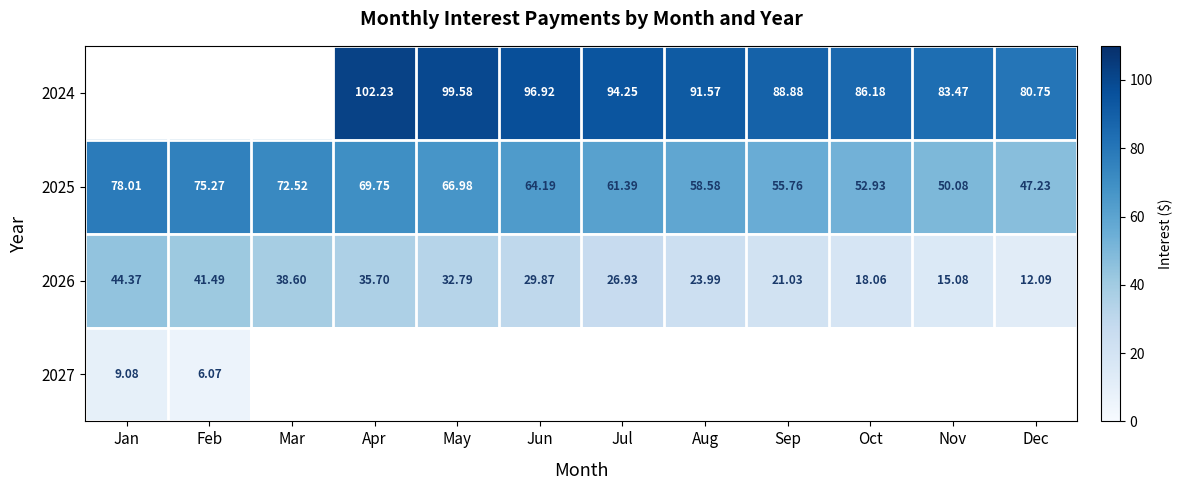

Which category has the lowest value in the 2026 series?

Dec